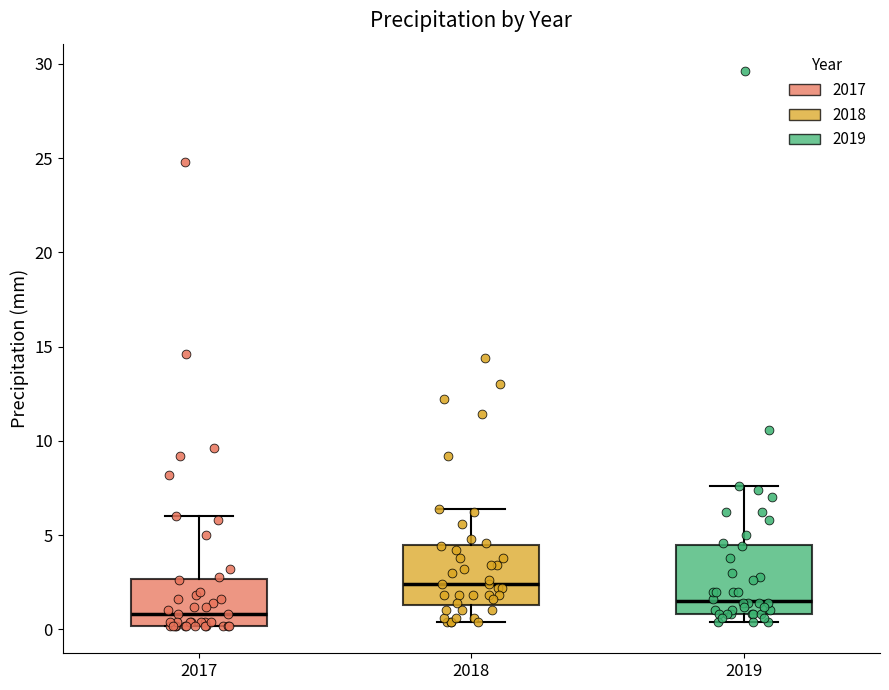

Reading left to right, transcribe this box plot: for each box, give where its median line is, the range the box spans, and where its two whiskers end, as read against the y-axis. The values are not printed on the chart, so give them approximately, as read against the axis.

2017: median 1.0, box 0.0 to 2.5, whiskers 0.0 to 6.0
2018: median 2.5, box 1.5 to 4.5, whiskers 0.5 to 6.5
2019: median 1.5, box 1.0 to 4.5, whiskers 0.5 to 7.5